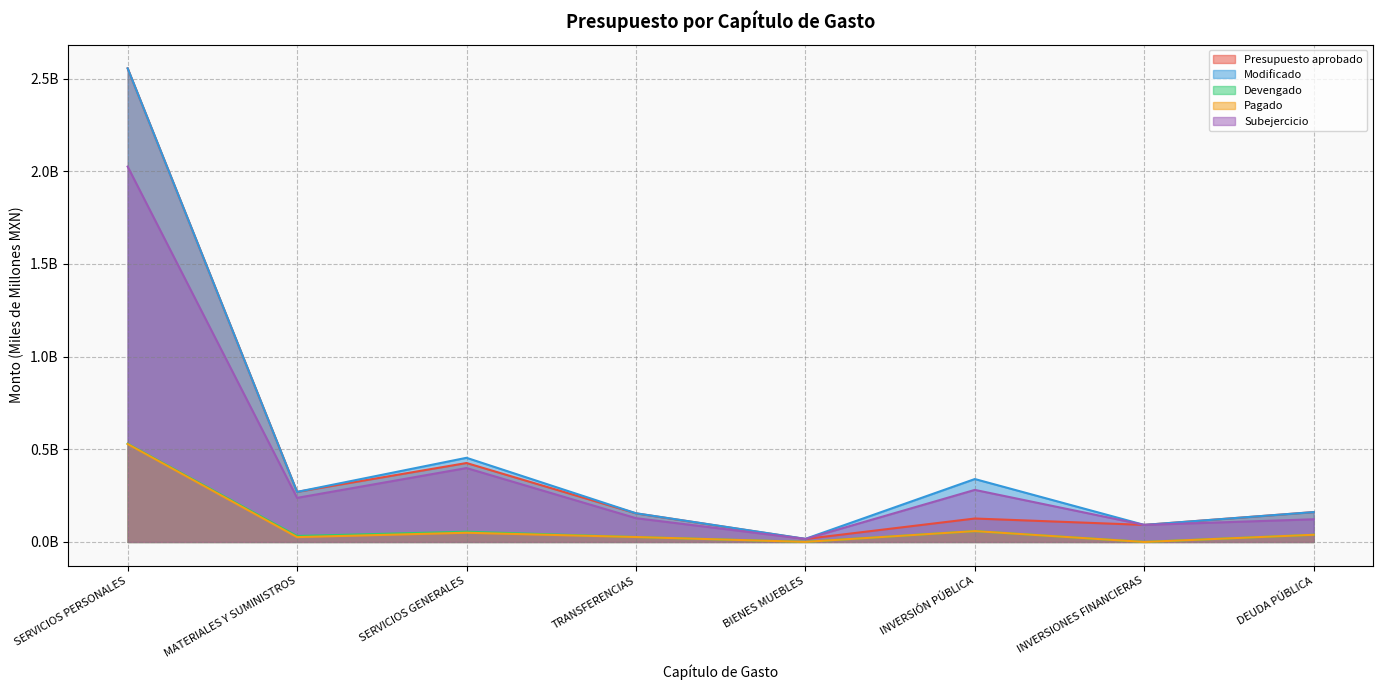

Rank the categories by Devengado value from highest to lowest.

SERVICIOS PERSONALES, INVERSIÓN PÚBLICA, SERVICIOS GENERALES, DEUDA PÚBLICA, MATERIALES Y SUMINISTROS, TRANSFERENCIAS, BIENES MUEBLES, INVERSIONES FINANCIERAS